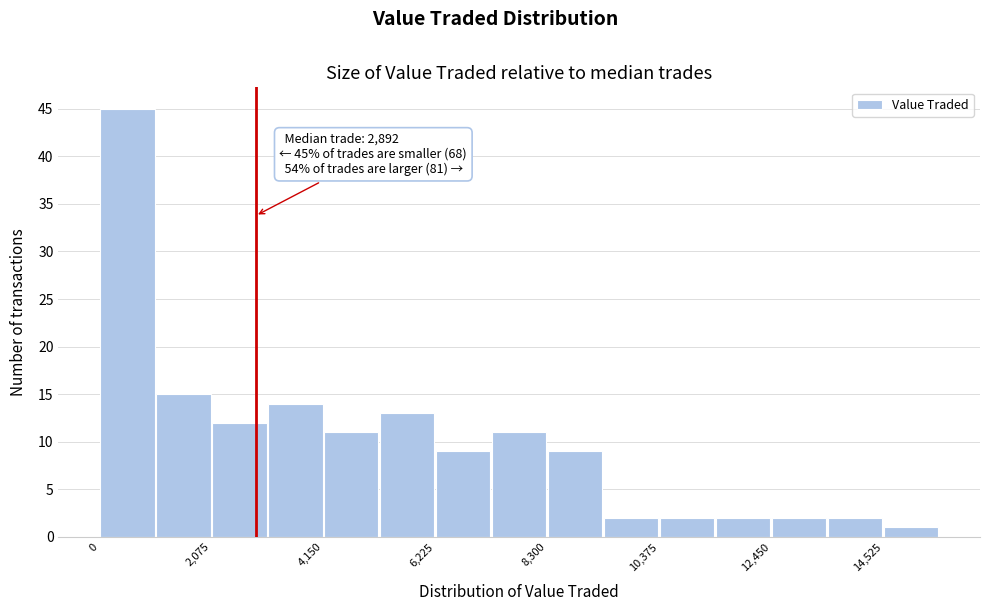

Read against the x-axis, roughly where is the centre of the tallest bar?

500